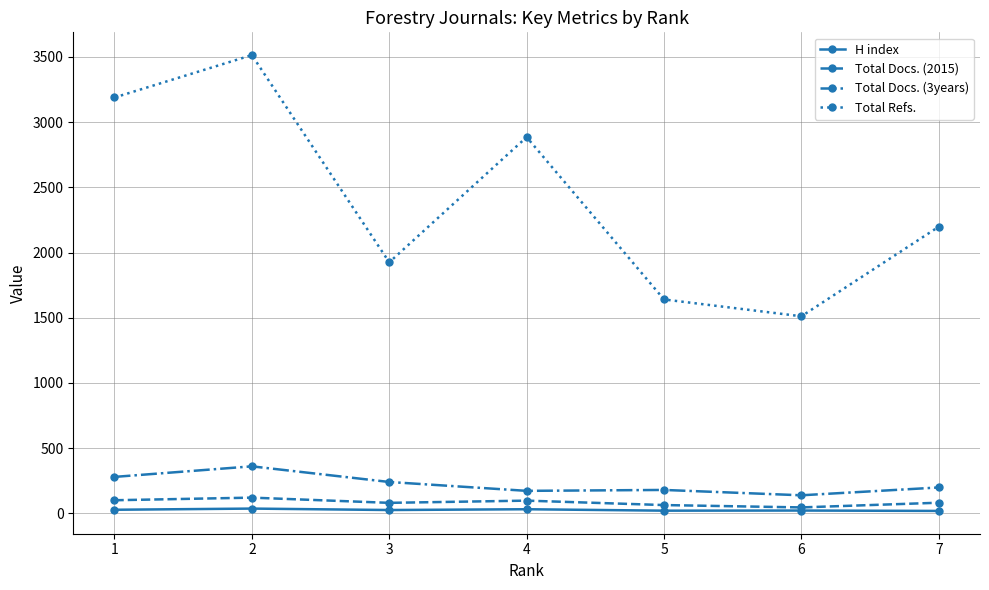

What is the smallest value displayed?

18